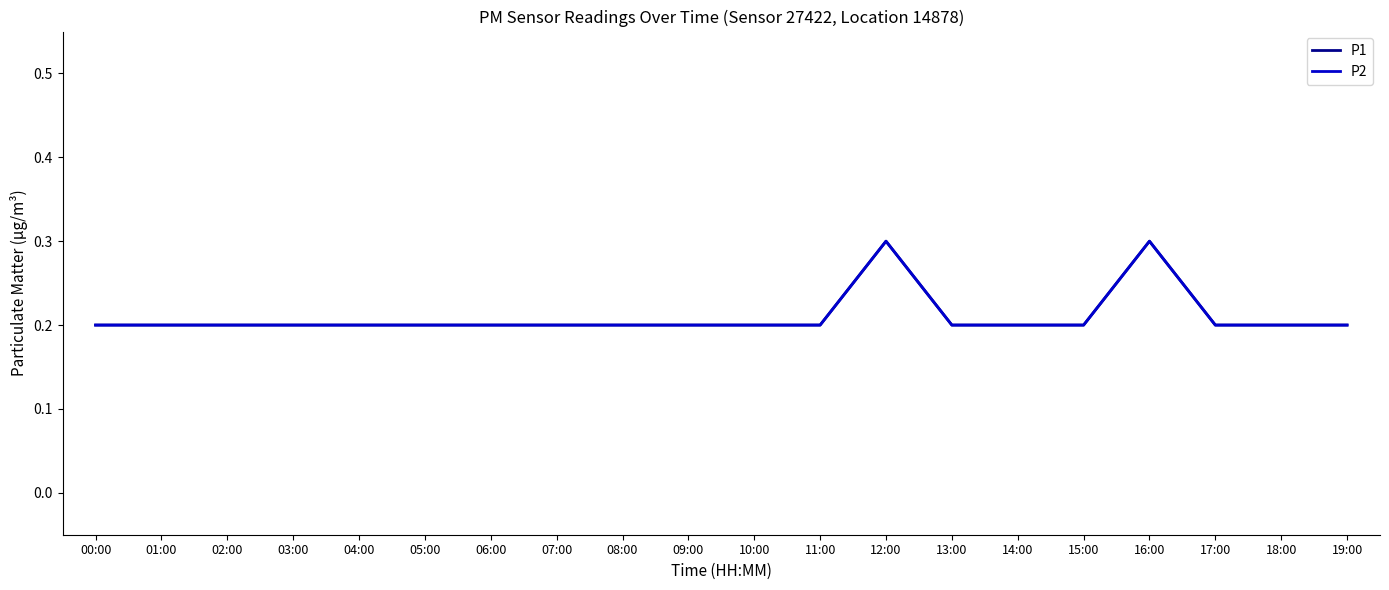

Reading left to right, transcribe all the data shown in this chart.

P1: 0.2	0.2	0.2	0.2	0.2	0.2	0.2	0.2	0.2	0.2	0.2	0.2	0.3	0.2	0.2	0.2	0.3	0.2	0.2	0.2
P2: 0.2	0.2	0.2	0.2	0.2	0.2	0.2	0.2	0.2	0.2	0.2	0.2	0.3	0.2	0.2	0.2	0.3	0.2	0.2	0.2